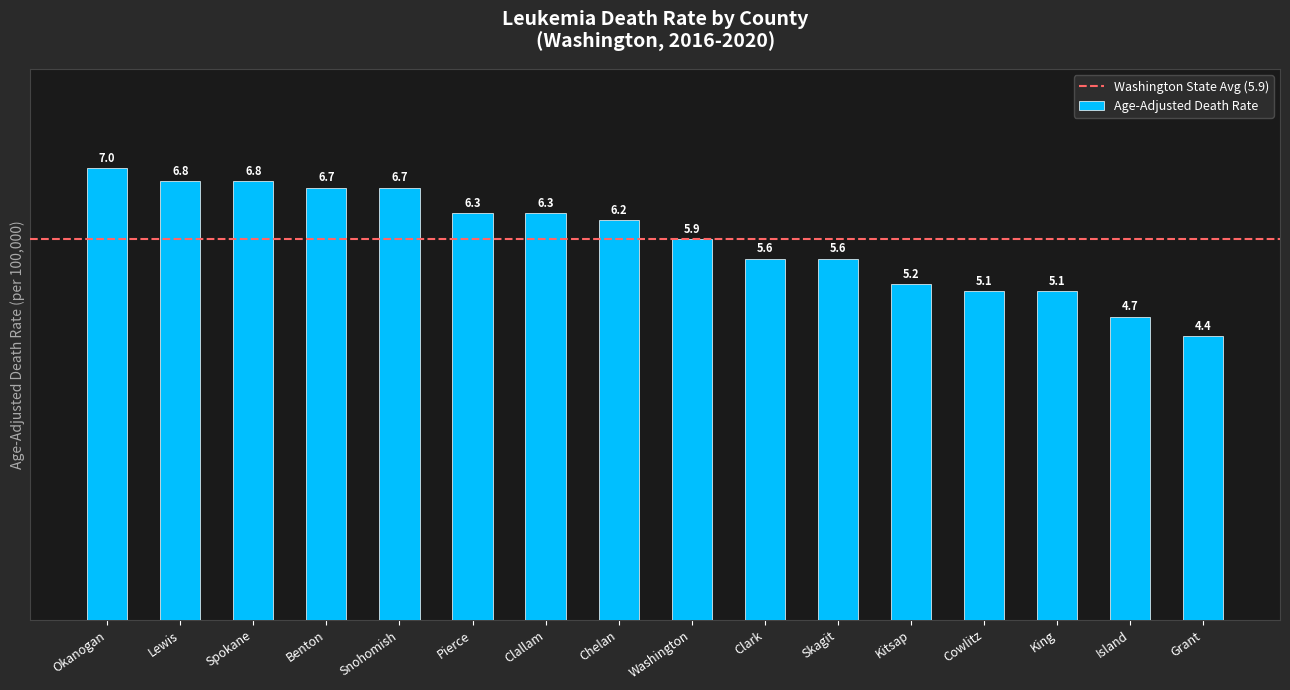

What position from the right is Benton?

13